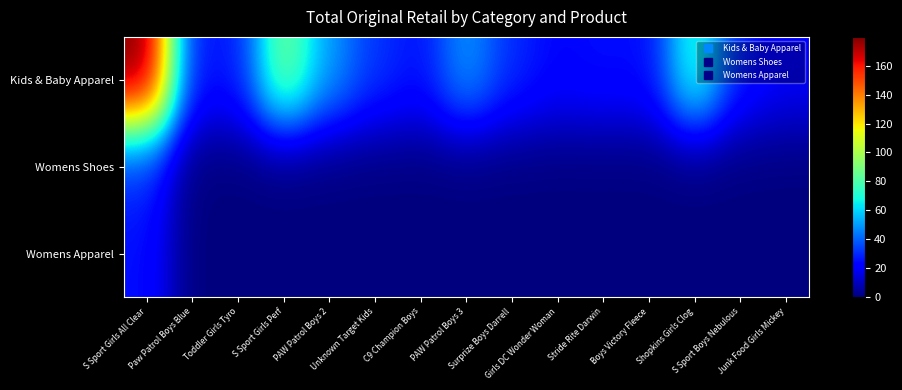

What is the spread (max minus min) of values at S Sport Girls Perf?

90.0